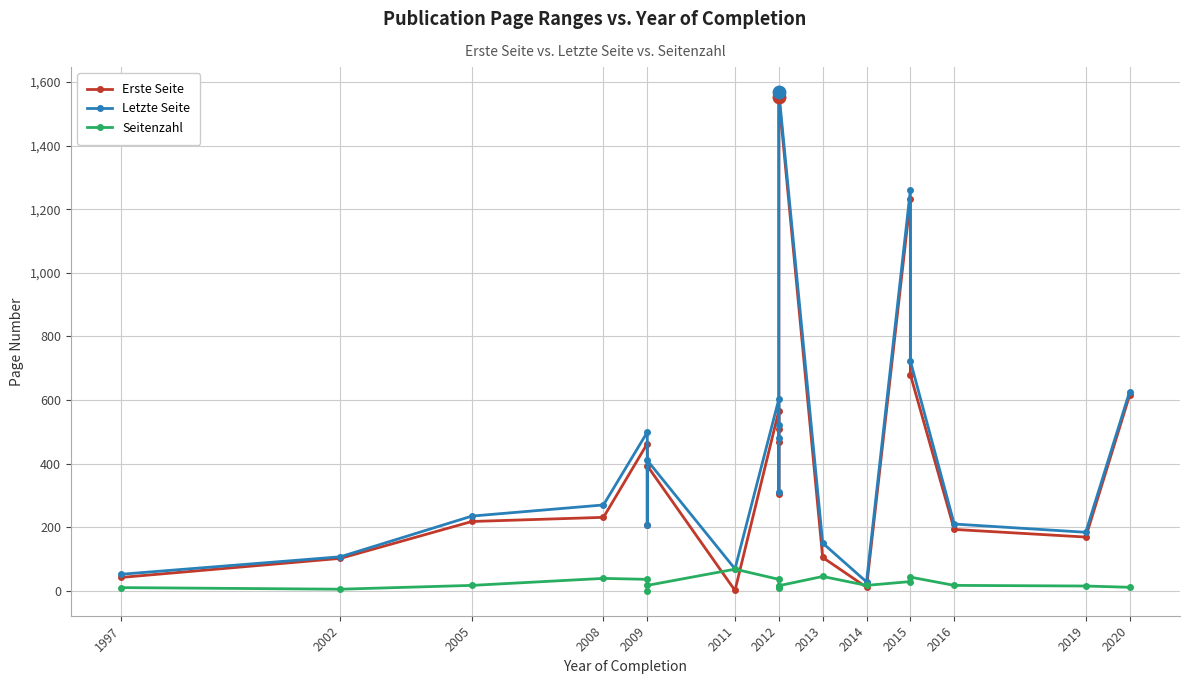

Rank the series by their maximum value, from lowest to highest.

Seitenzahl, Erste Seite, Letzte Seite